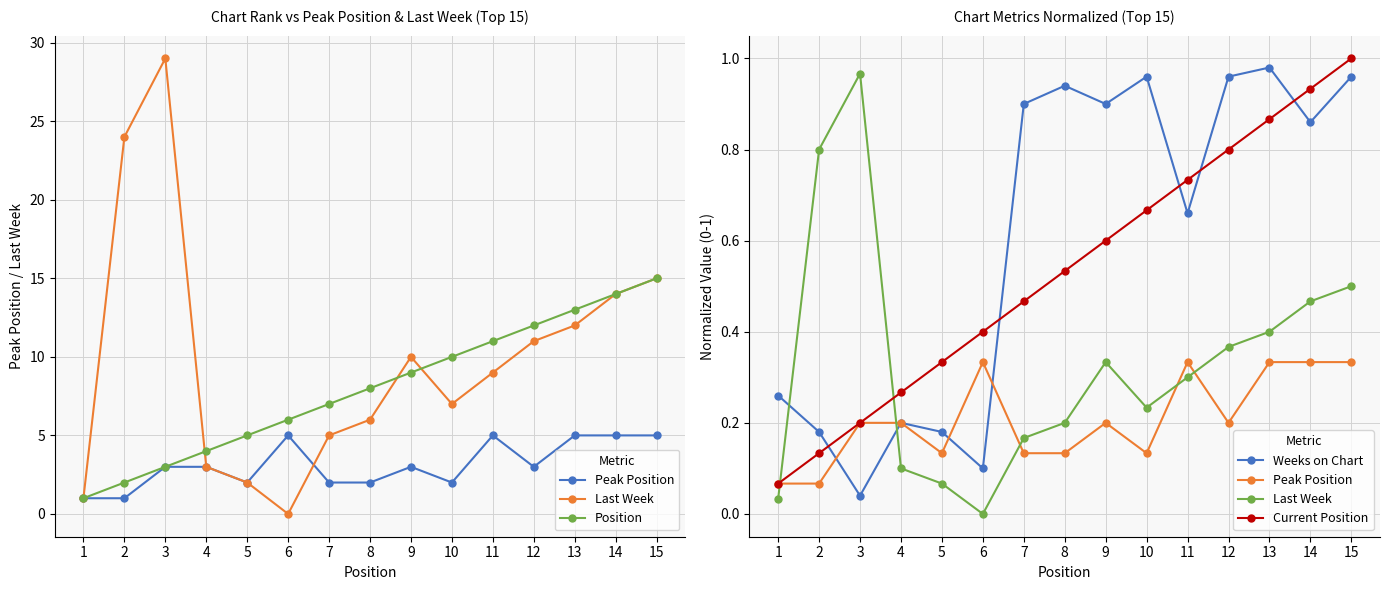

Is the value of Current Position at 15 greater than the value of Last Week at 4?

Yes